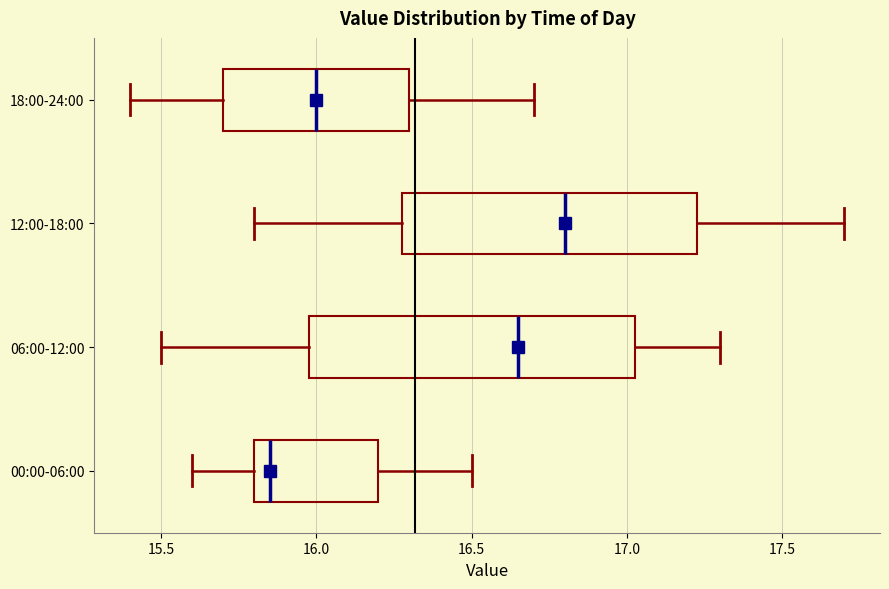

Reading bottom to top, read every box against the x-axis: the position of its median line, the range the box covers, and the ends of its whiskers. The values are not printed on the chart, so give them approximately, as read against the axis.

00:00-06:00: median 15.85, box 15.80 to 16.20, whiskers 15.60 to 16.50
06:00-12:00: median 16.65, box 16.00 to 17.05, whiskers 15.50 to 17.30
12:00-18:00: median 16.80, box 16.30 to 17.25, whiskers 15.80 to 17.70
18:00-24:00: median 16.00, box 15.70 to 16.30, whiskers 15.40 to 16.70